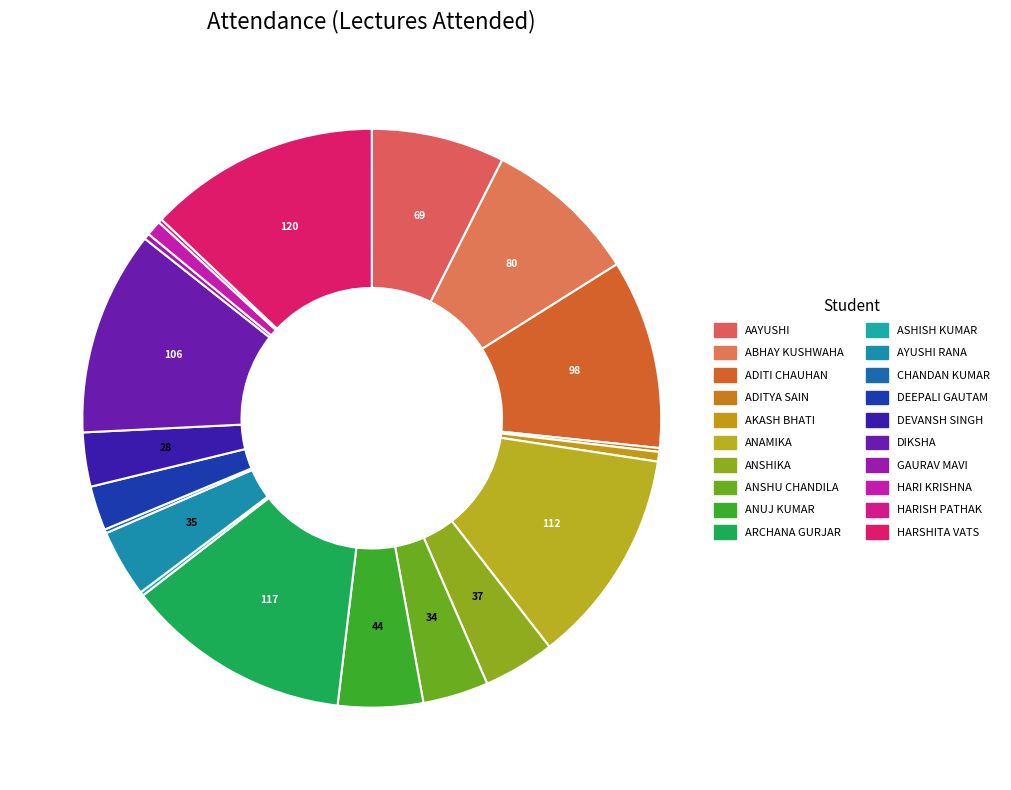

True or false: ANSHU CHANDILA accounts for 1% of the total.

False